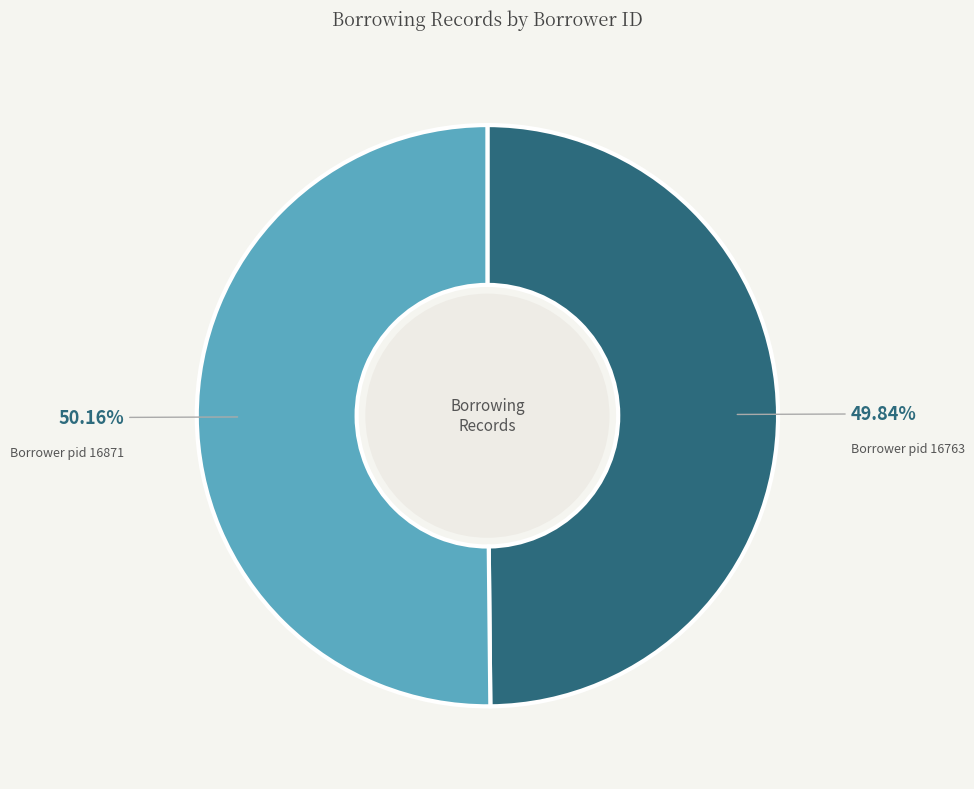

Does any single category account for the majority?

Yes